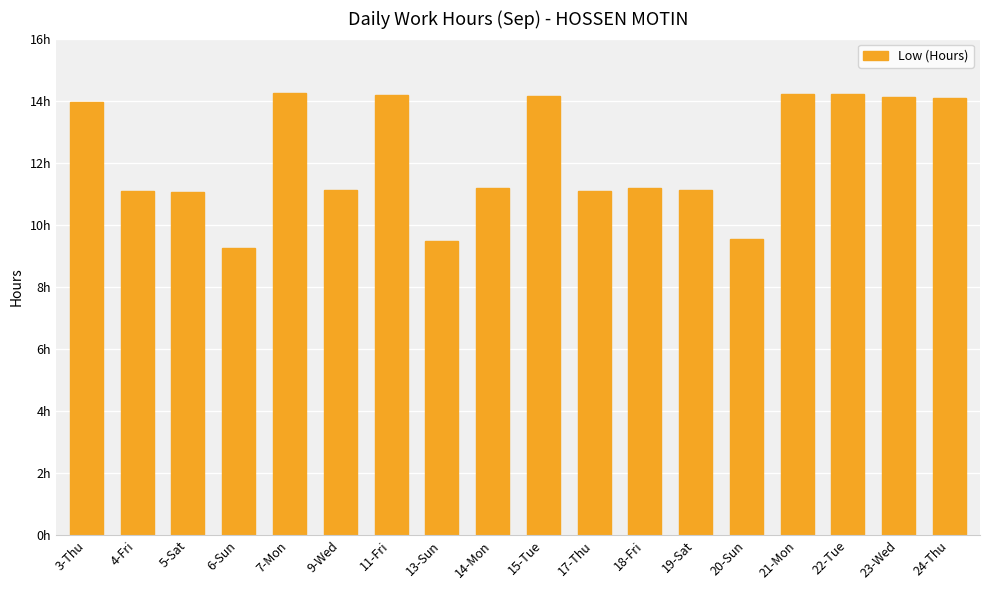

Does the chart contain stacked bars?

No